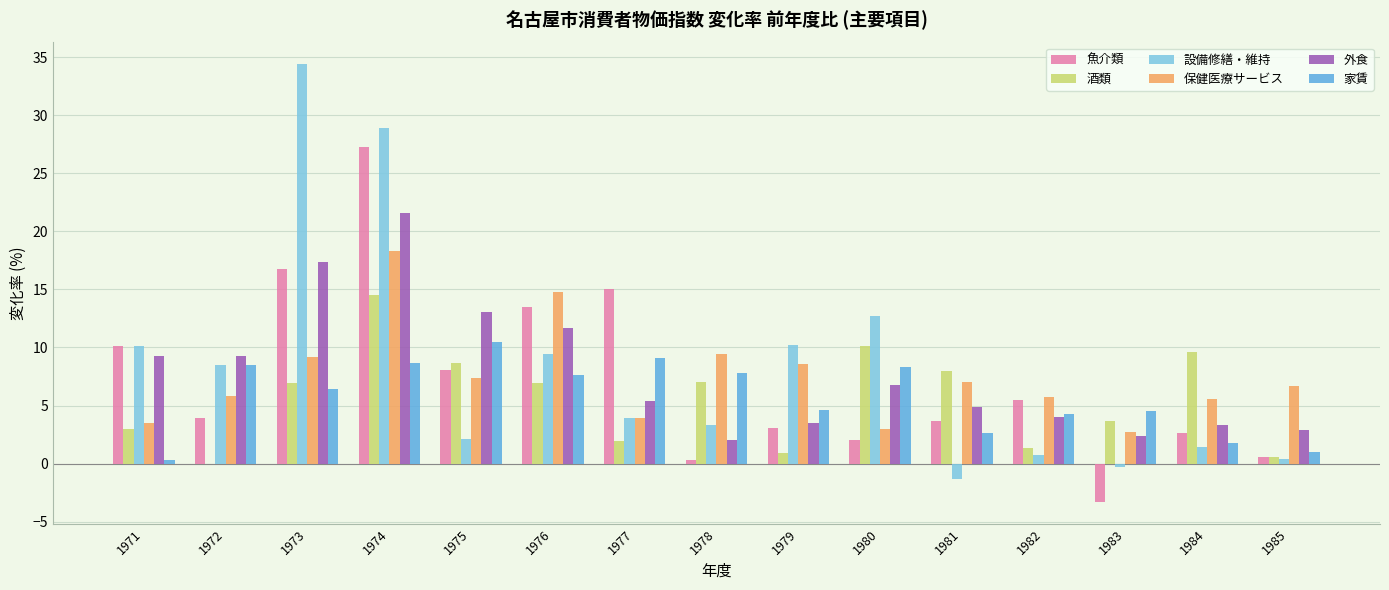

Where does the 外食 series first go above 5?

1971